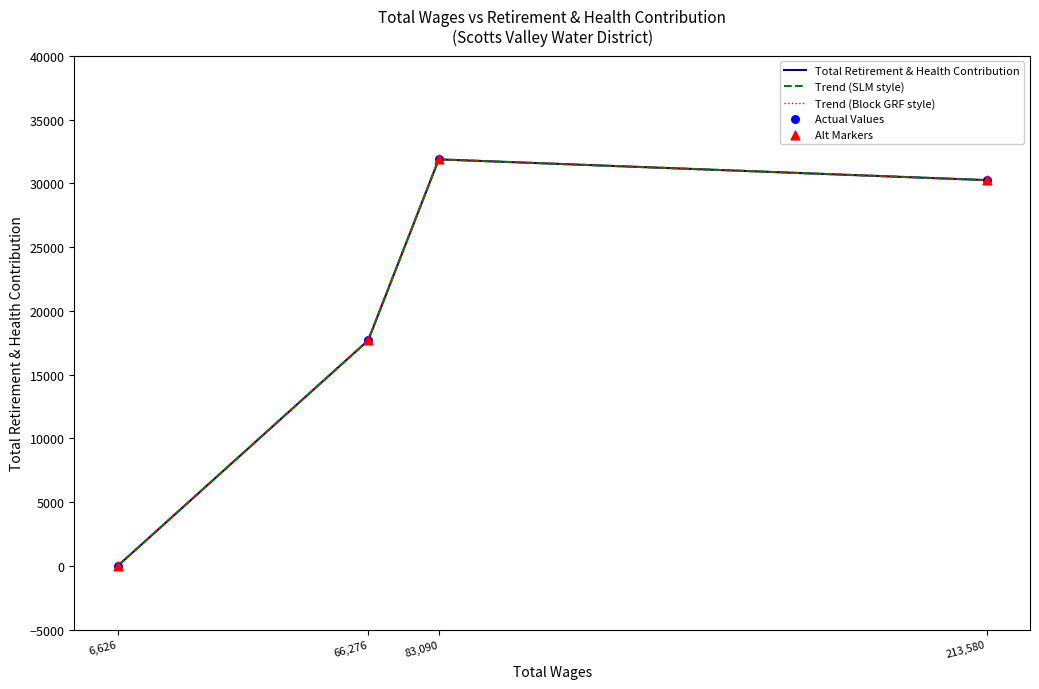

At how many categories does at least one series exceed 5176?

3